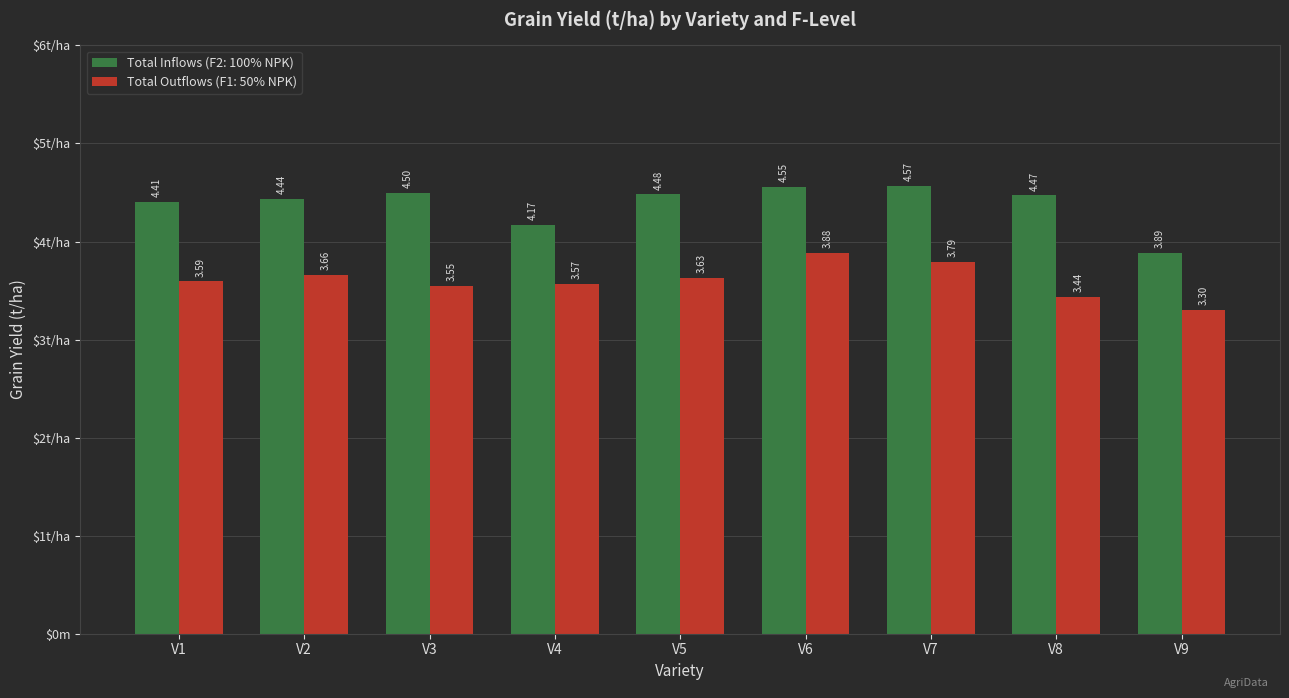

Which series has the largest total across all categories?

Total Inflows (F2: 100% NPK)